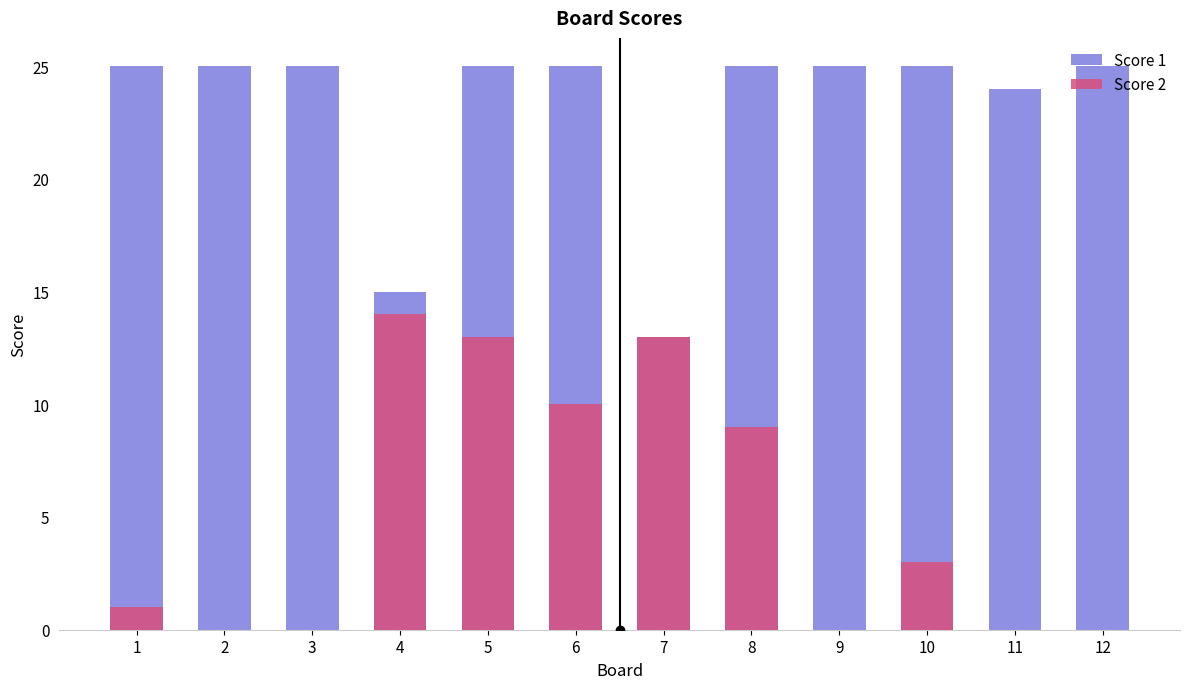

What is the greatest value displayed?

25